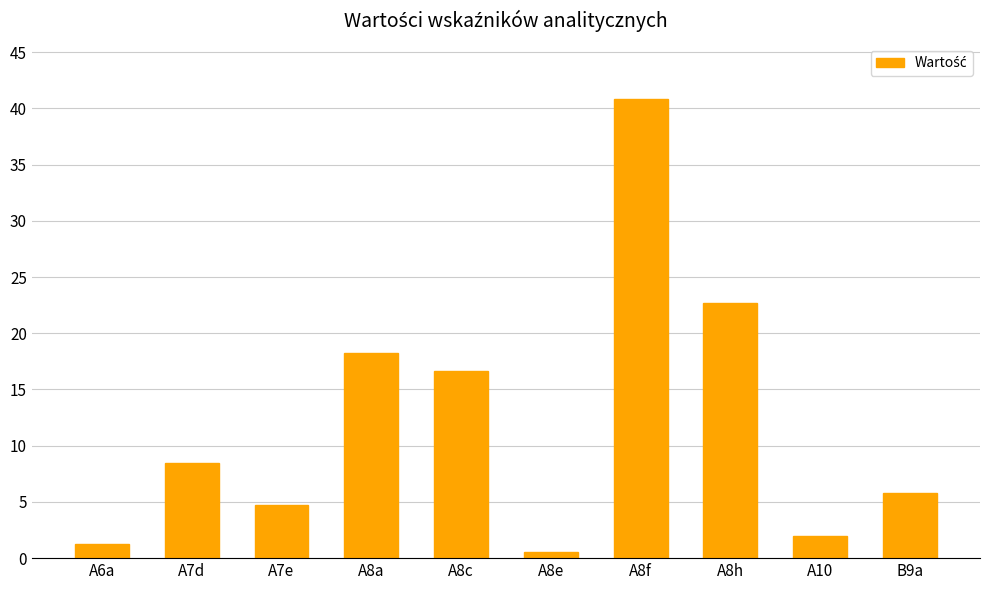

What is the difference between the maximum and second lowest values?

39.6